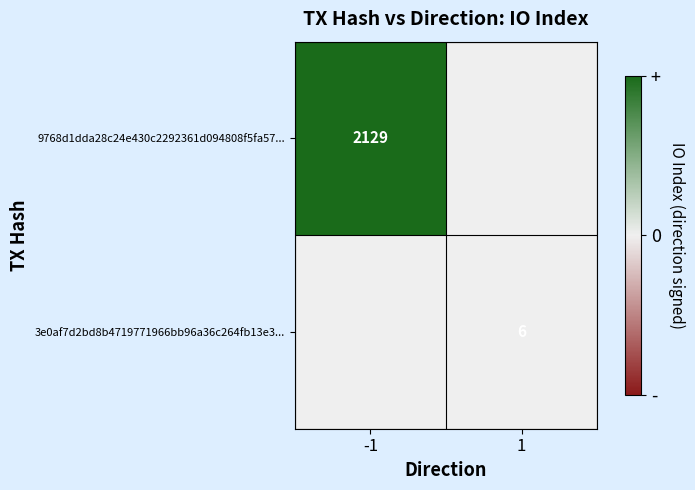

True or false: 3e0af7d2bd8b4719771966bb96a36c264fb13e3... has a value of 6 at 1.

True